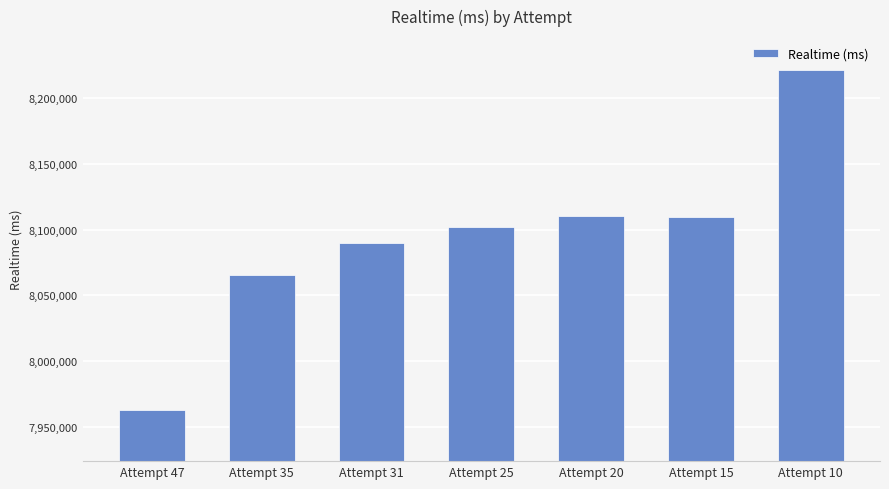

What is the value of the 3rd bar from the left?

8089946